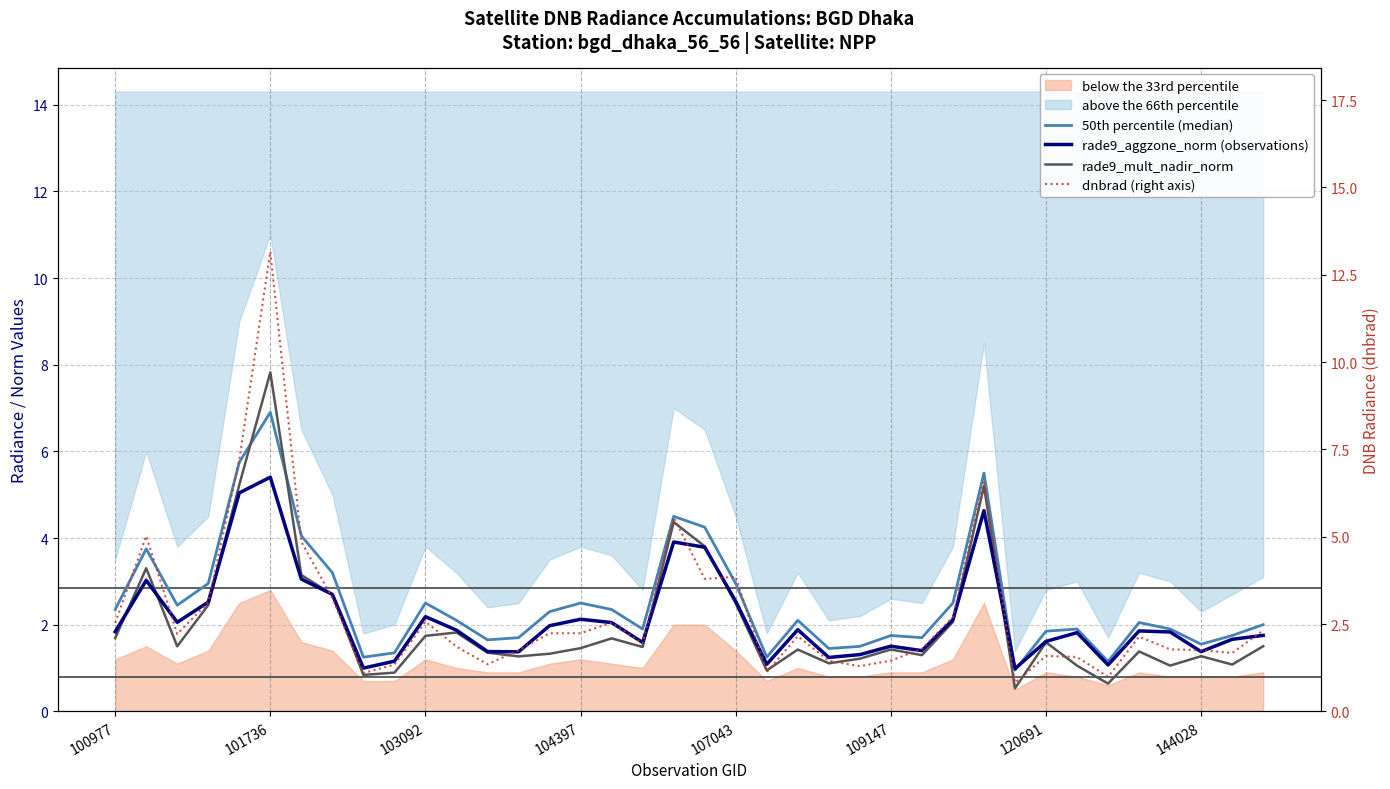

Read the dnbrad (right axis) value at 13.

1.7